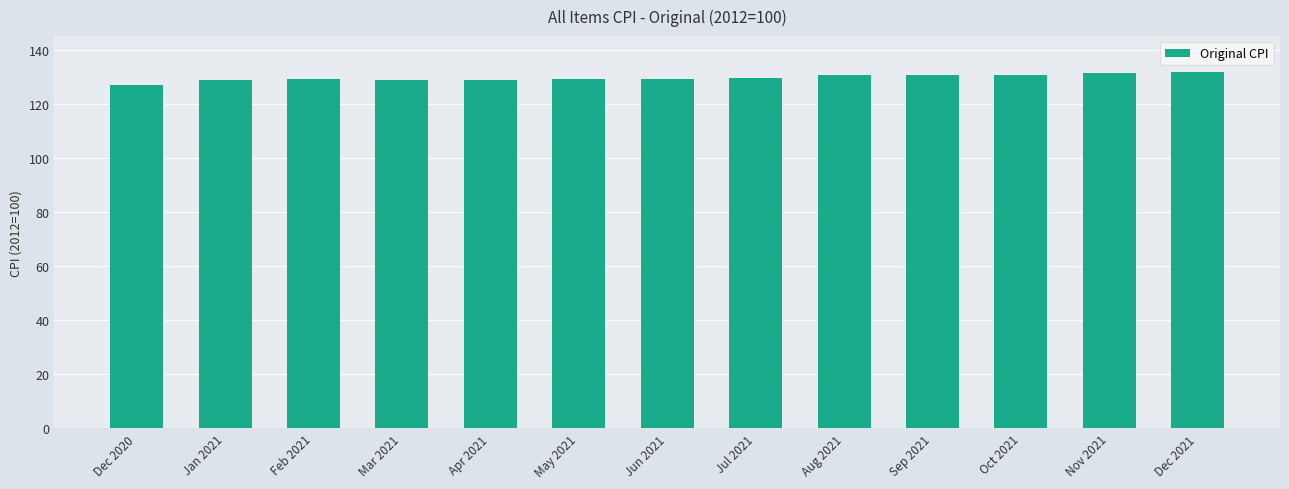

What is the label of the 5th bar from the right?

Aug 2021